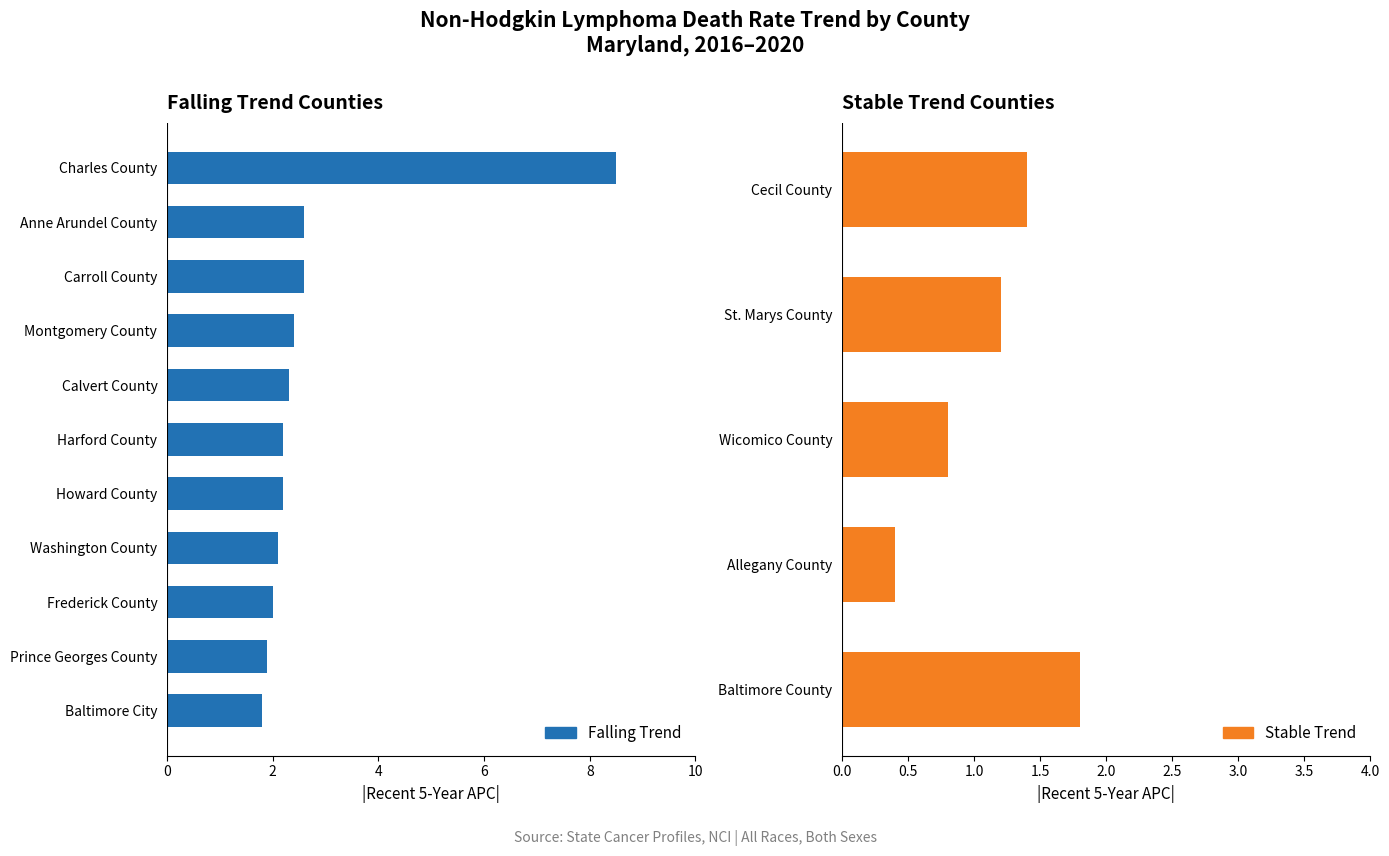

Where does the falling series first go above 2?

Charles County